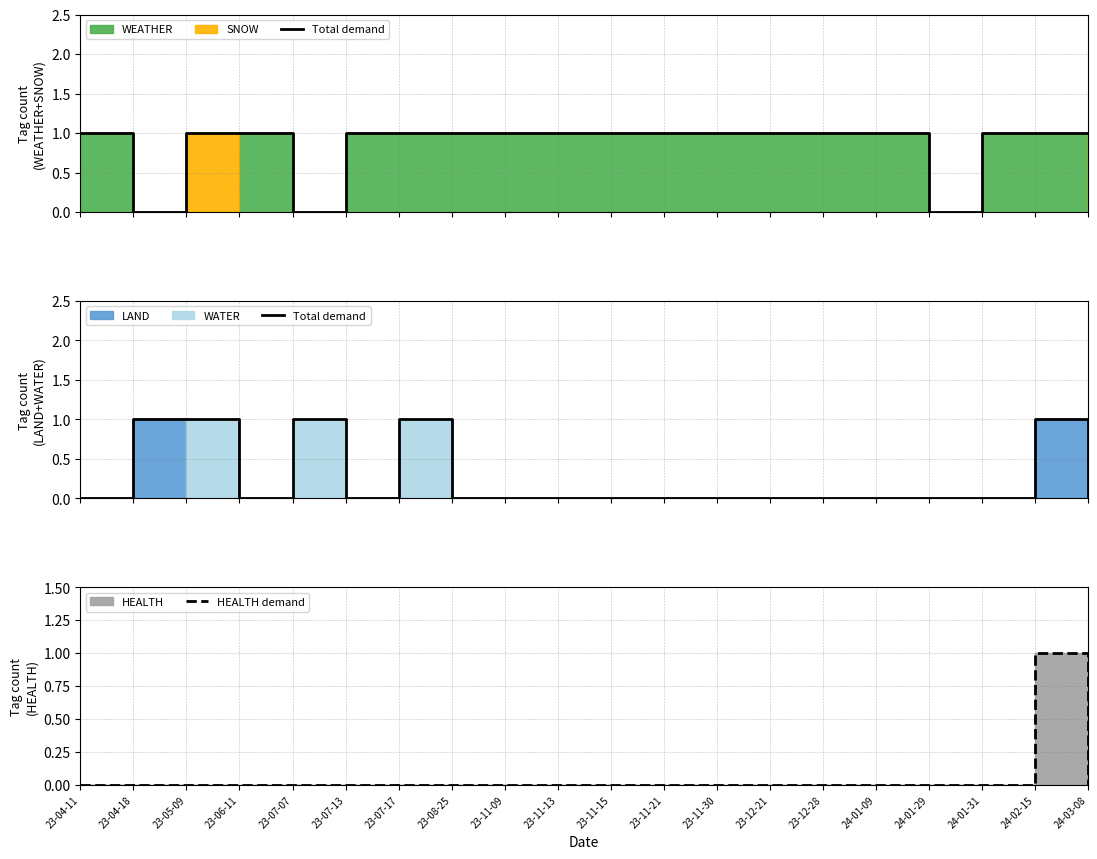

True or false: HEALTH demand and Total demand intersect in this chart.

False